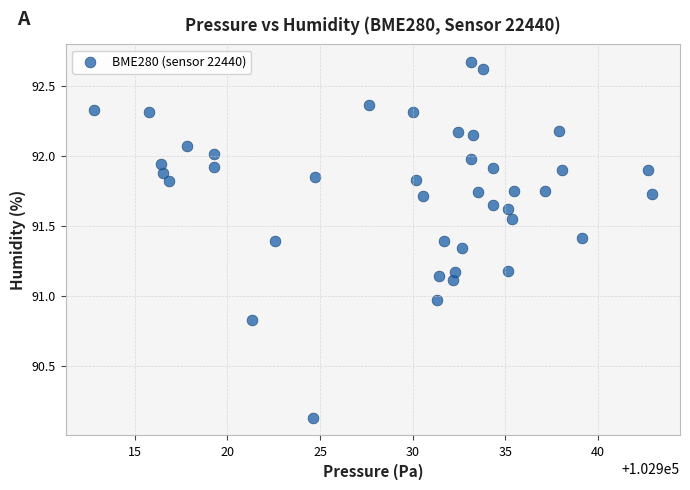

What is the range of Y values (max minus min)?

2.5